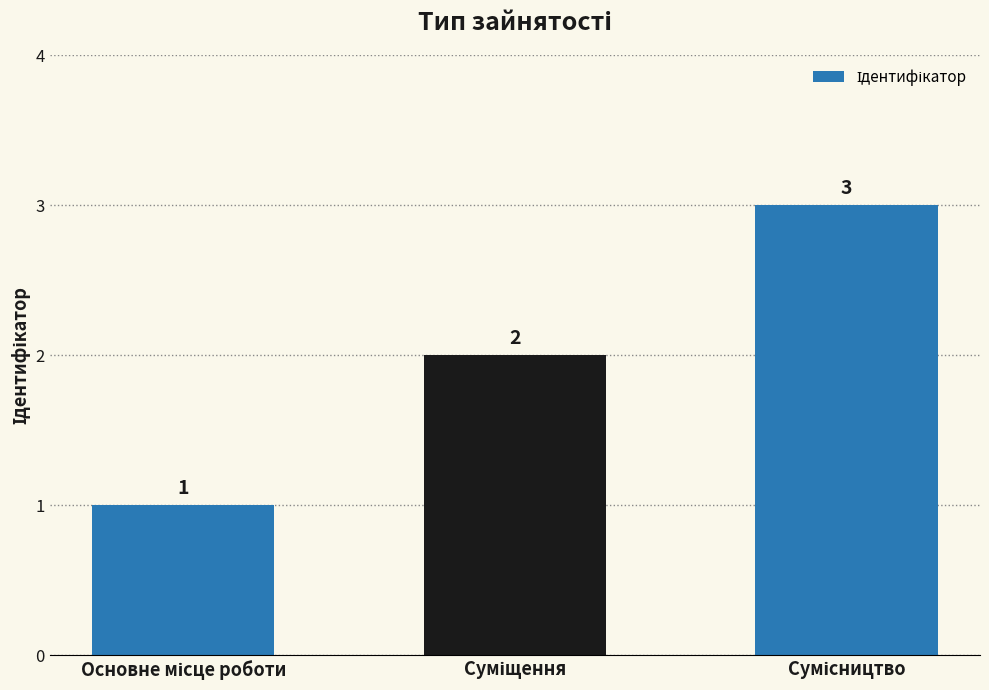

How many values are between 1 and 3?

3